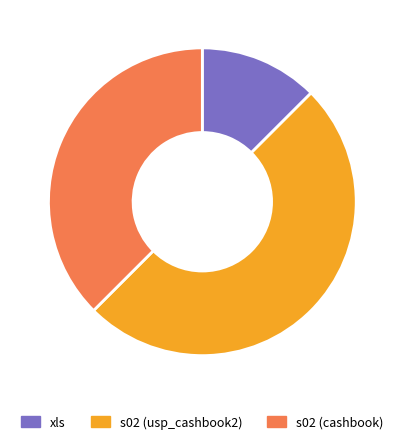

Is s02 (cashbook) the majority of the pie?

No